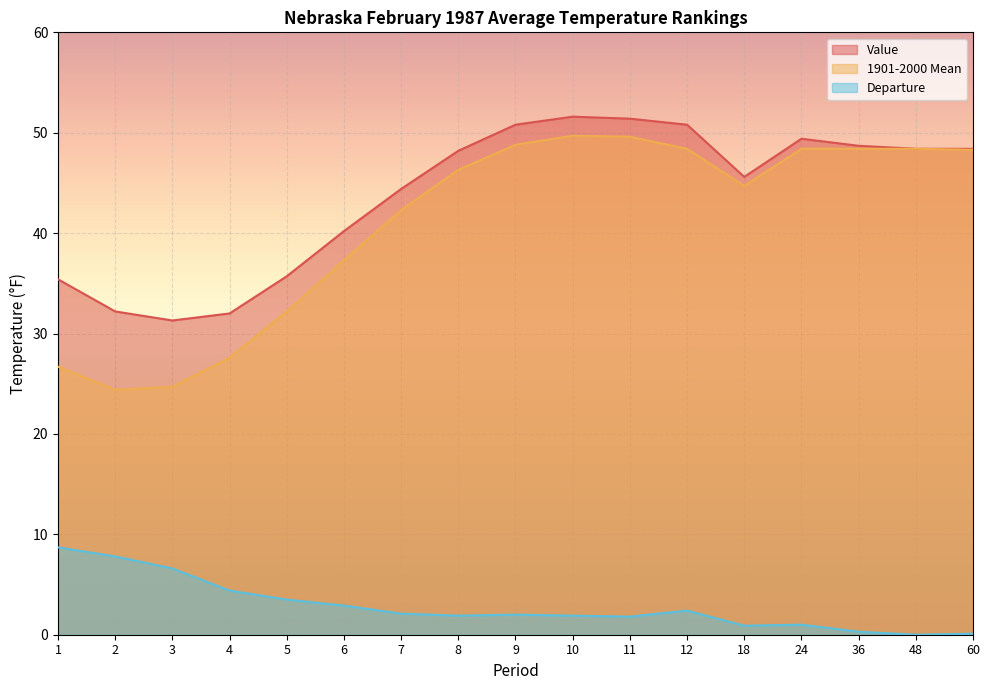

Reading left to right, extract all data points from this chart.

Value: 1=35.4	2=32.2	3=31.3	4=32.0	5=35.7	6=40.2	7=44.4	8=48.2	9=50.8	10=51.6	11=51.4	12=50.8	18=45.6	24=49.4	36=48.7	48=48.4	60=48.4
1901-2000 Mean: 1=26.7	2=24.4	3=24.7	4=27.6	5=32.2	6=37.3	7=42.3	8=46.3	9=48.8	10=49.7	11=49.6	12=48.4	18=44.7	24=48.4	36=48.4	48=48.4	60=48.3
Departure: 1=8.7	2=7.8	3=6.6	4=4.4	5=3.5	6=2.9	7=2.1	8=1.9	9=2.0	10=1.9	11=1.8	12=2.4	18=0.9	24=1.0	36=0.3	48=0.0	60=0.1